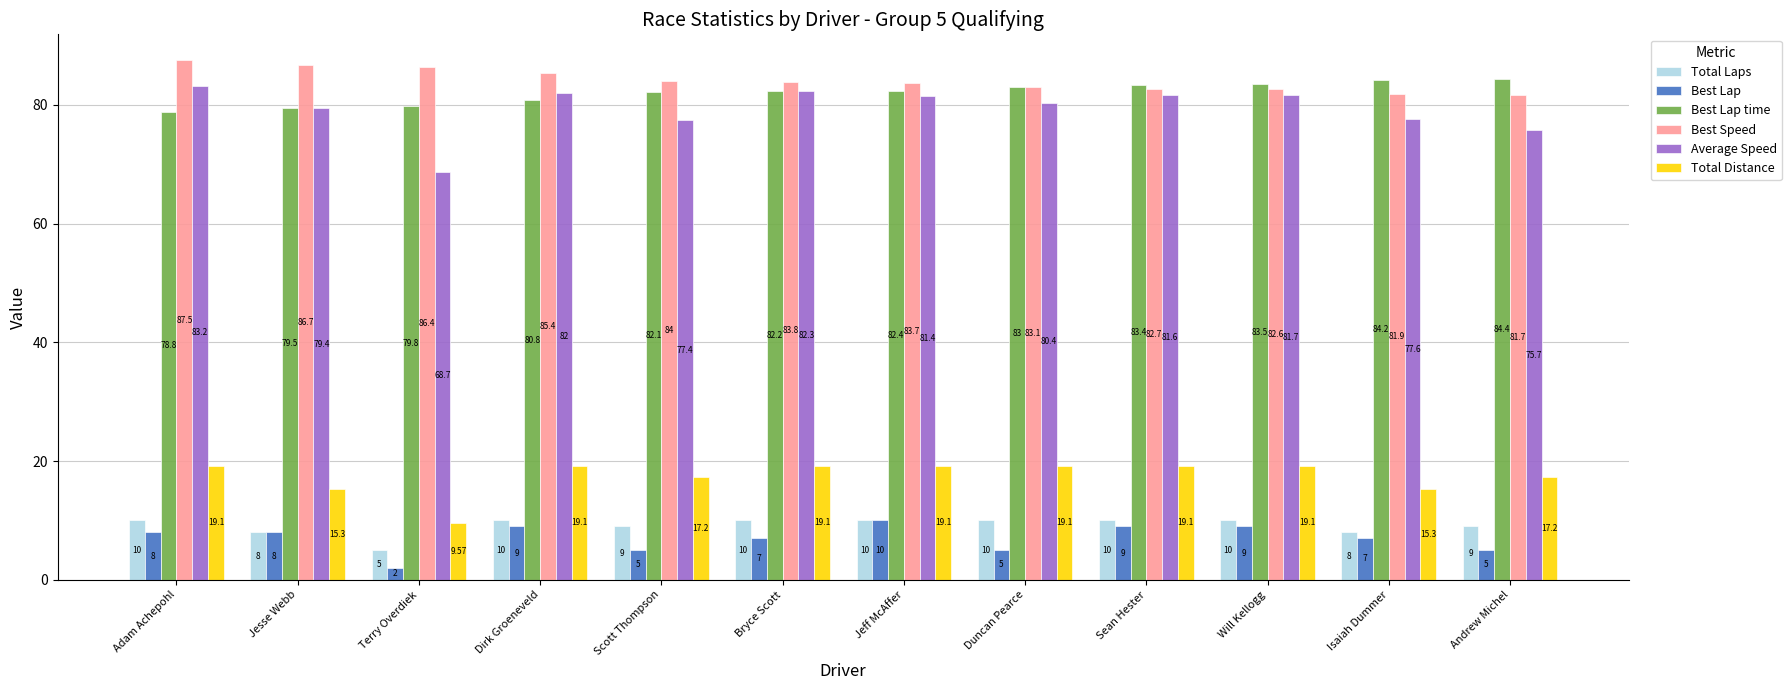

At which category is the sum across all series the highest?

Adam Achepohl